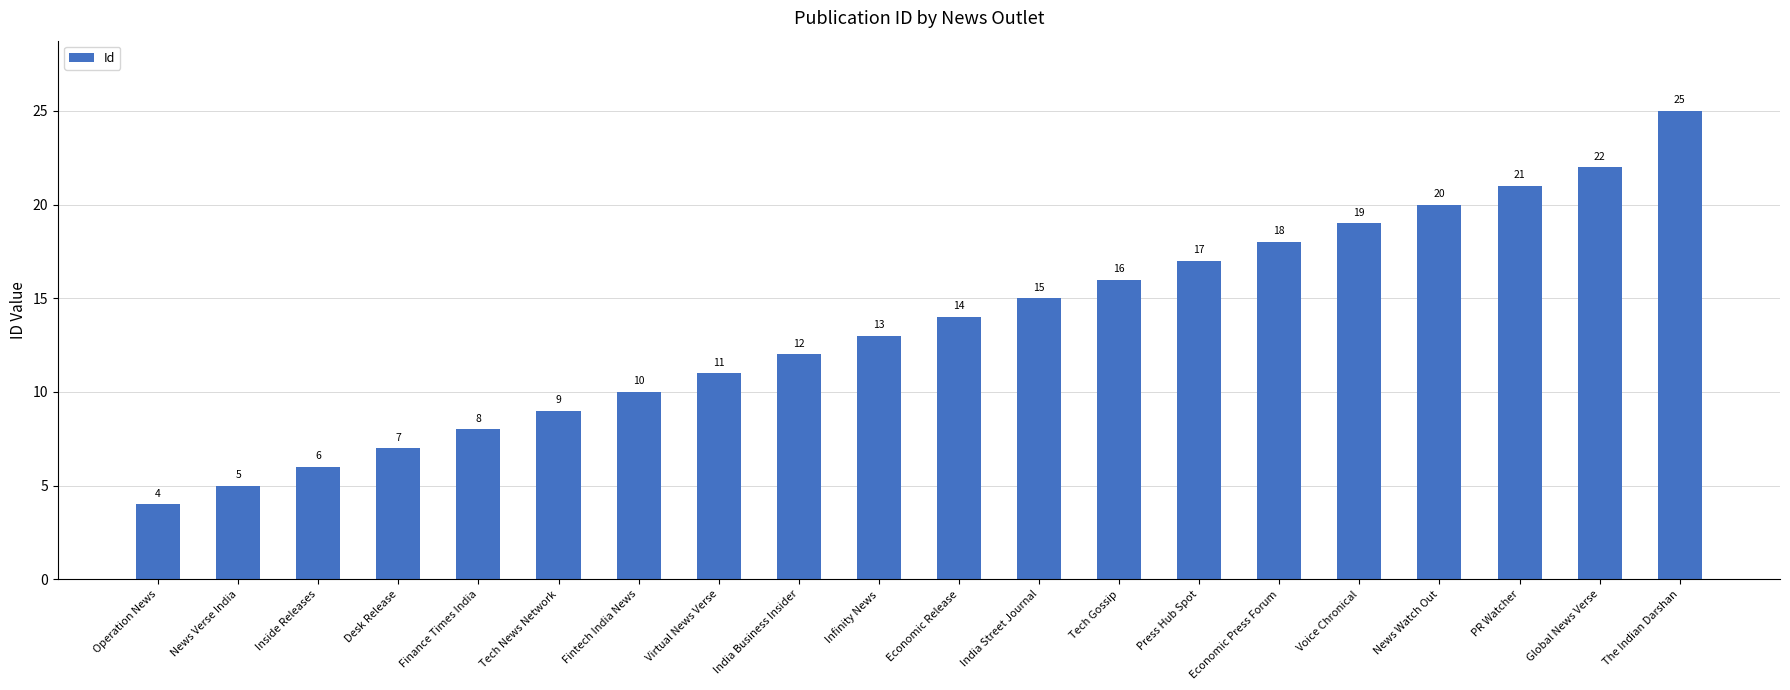

The chart shows a value of 33 at Voice Chronical. True or false?

False